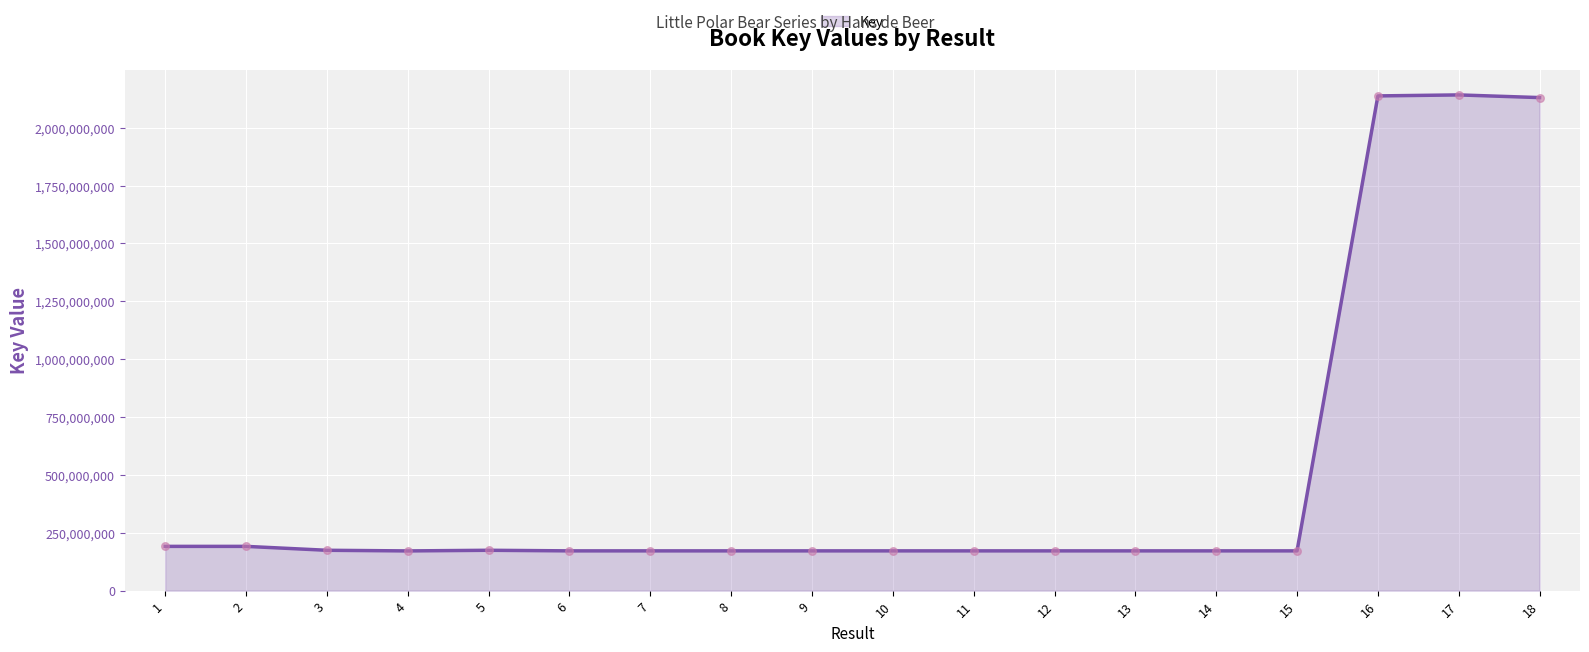

What is the ratio of the value at 8 to the value at 13?

1.0